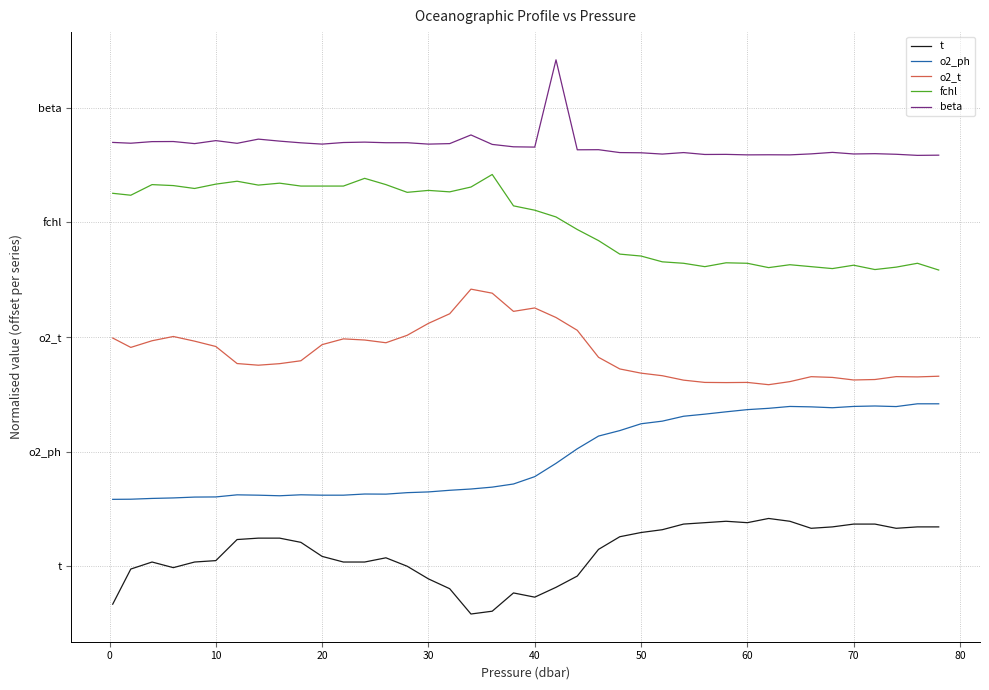

What are all the series names shown in the legend?

t, o2_ph, o2_t, fchl, beta